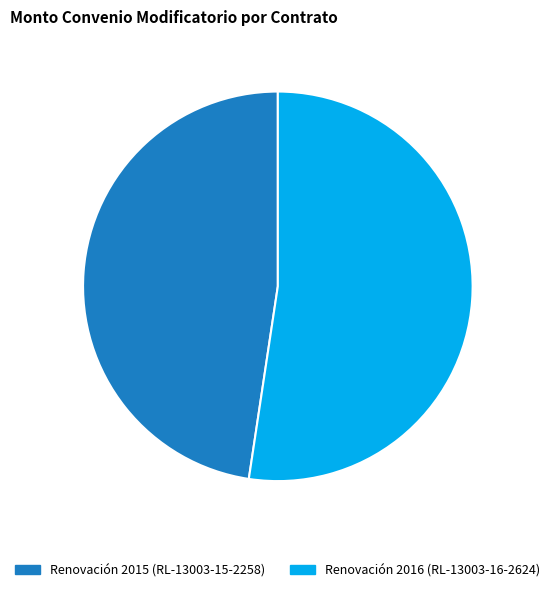

What is the smallest slice in the pie chart?

Renovación 2015 (RL-13003-15-2258)